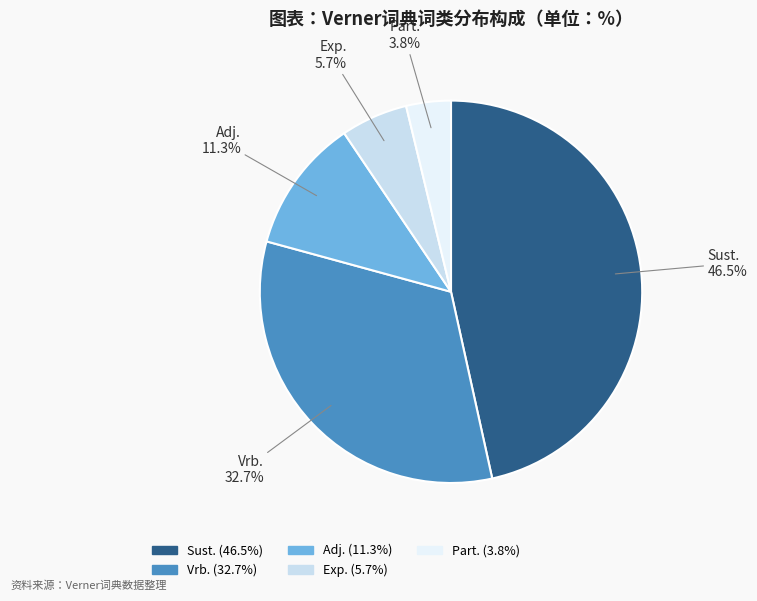

Between Adj. and Part., which is larger?

Adj.